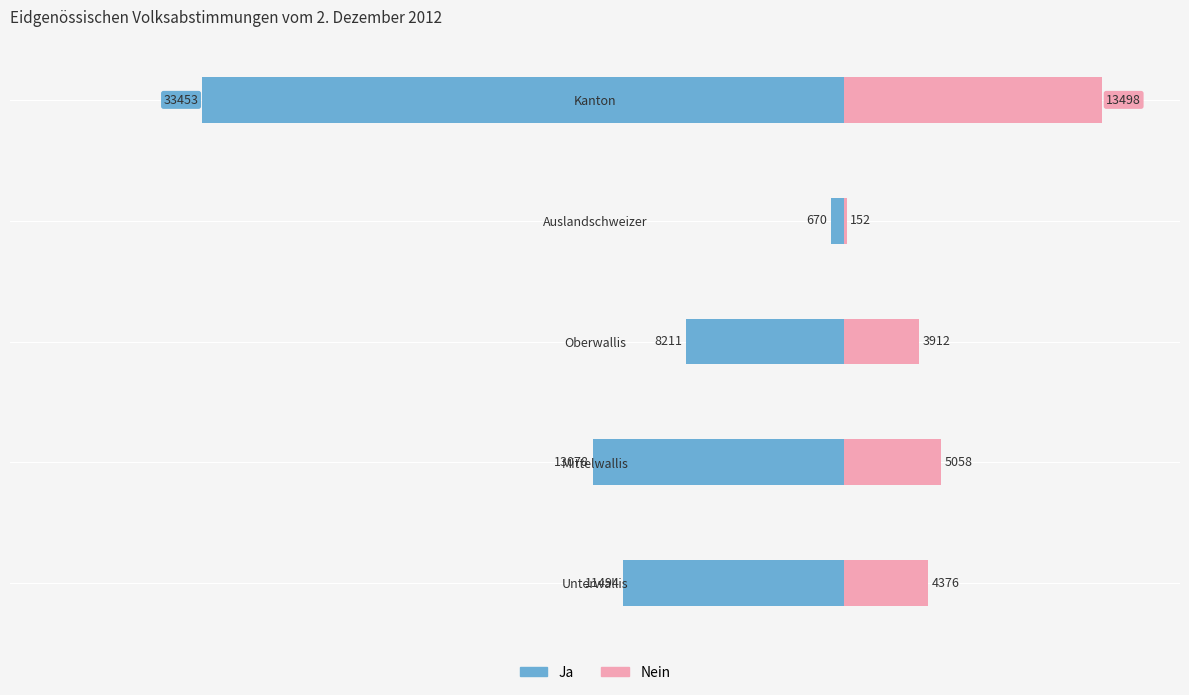

Reading left to right, transcribe all the data shown in this chart.

Ja: -11494	-13078	-8211	-670	-33453
Nein: 4376	5058	3912	152	13498